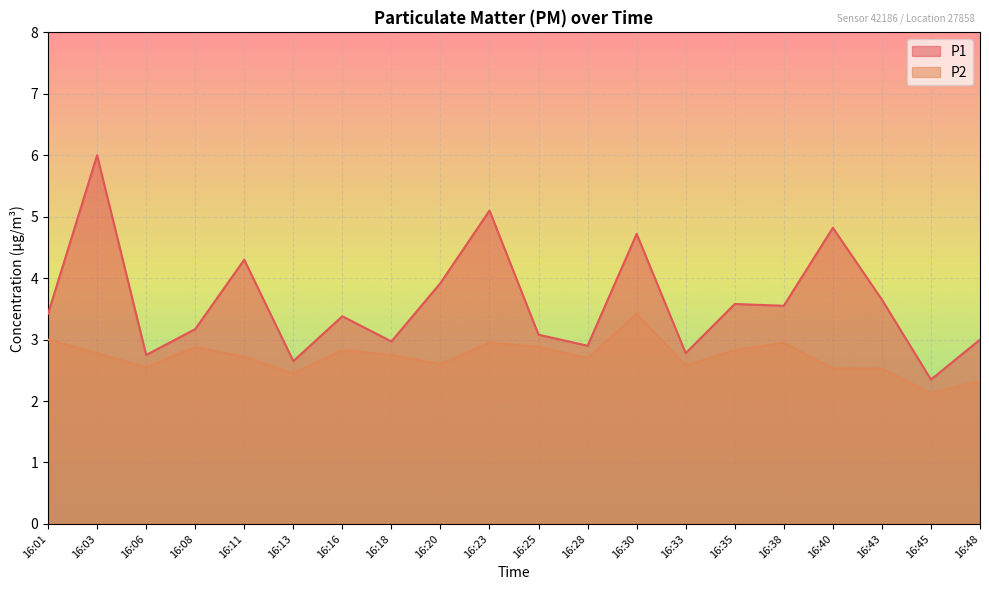

Which series changed the most between 16:03 and 16:43?

P1